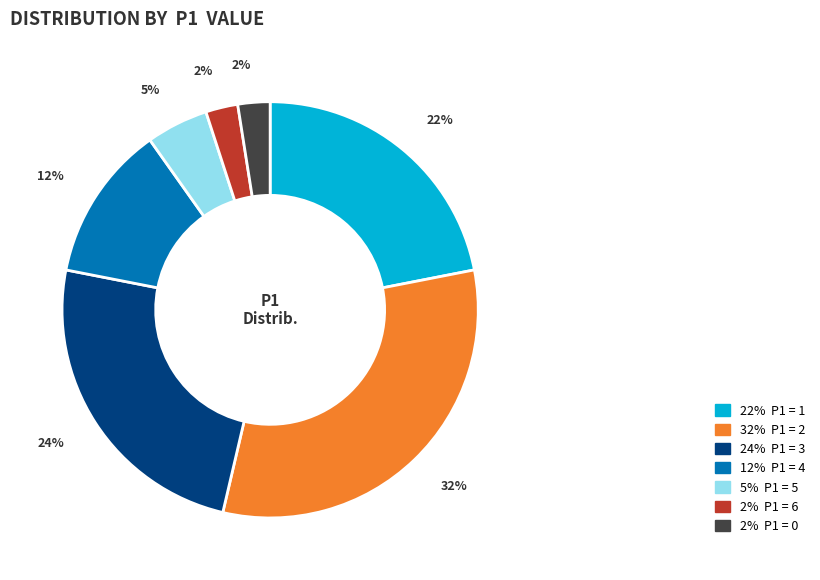

Is there any slice that represents more than half of the pie?

No